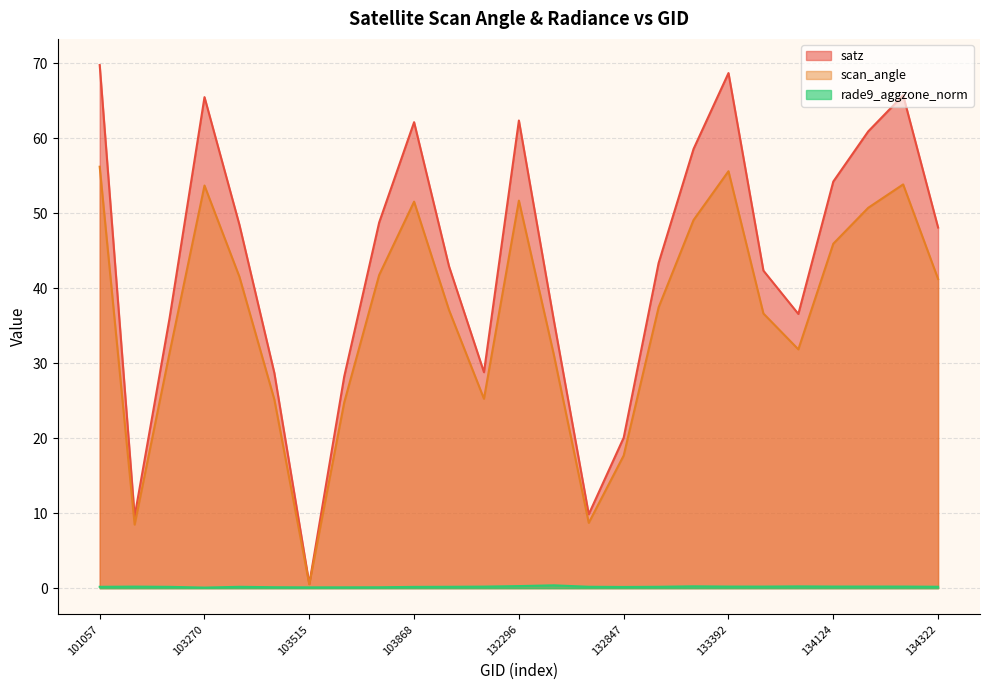

How many lines are shown in the chart?

3